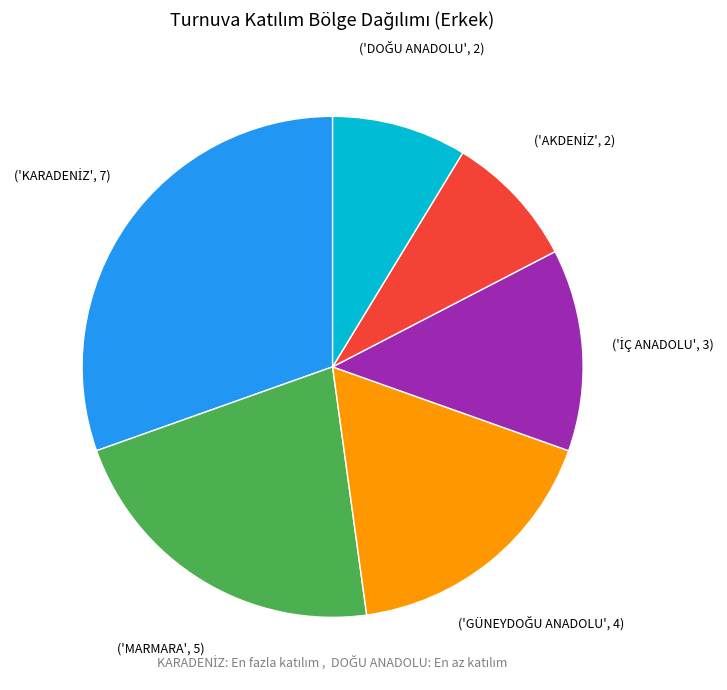

Is there a majority slice in this chart?

No